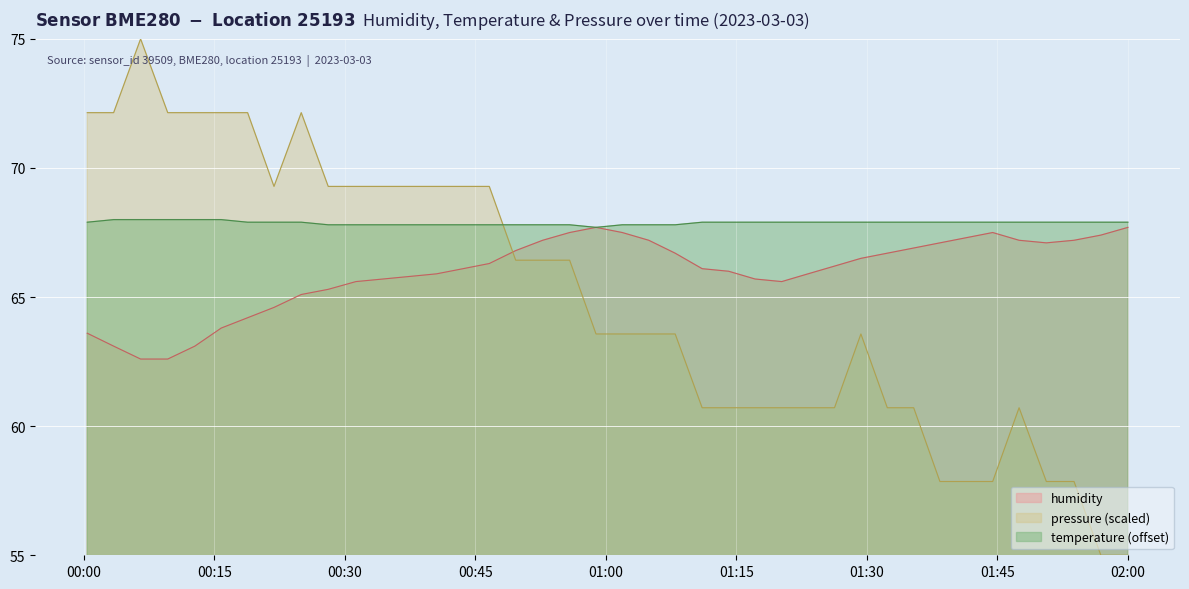

At which label does humidity reach its minimum?

2023-03-03T00:06:31